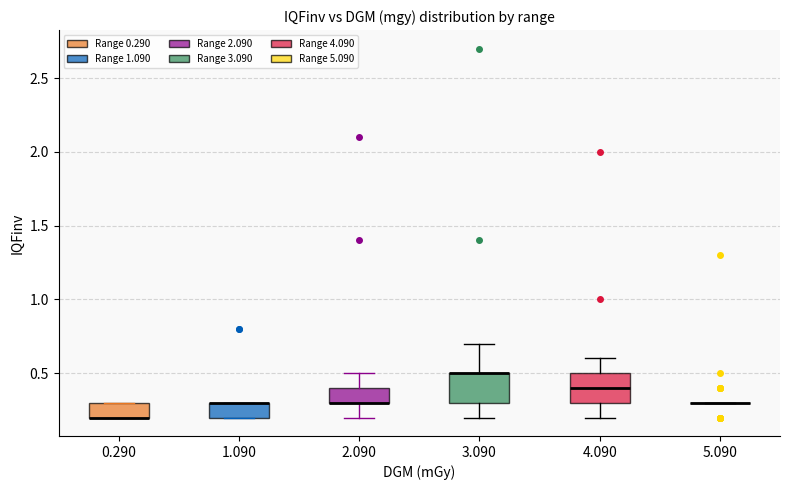

Where does the upper whisker of the box at x = 3.090 end on the y-axis? The values are not printed on the chart, so give them approximately, as read against the axis.

0.7